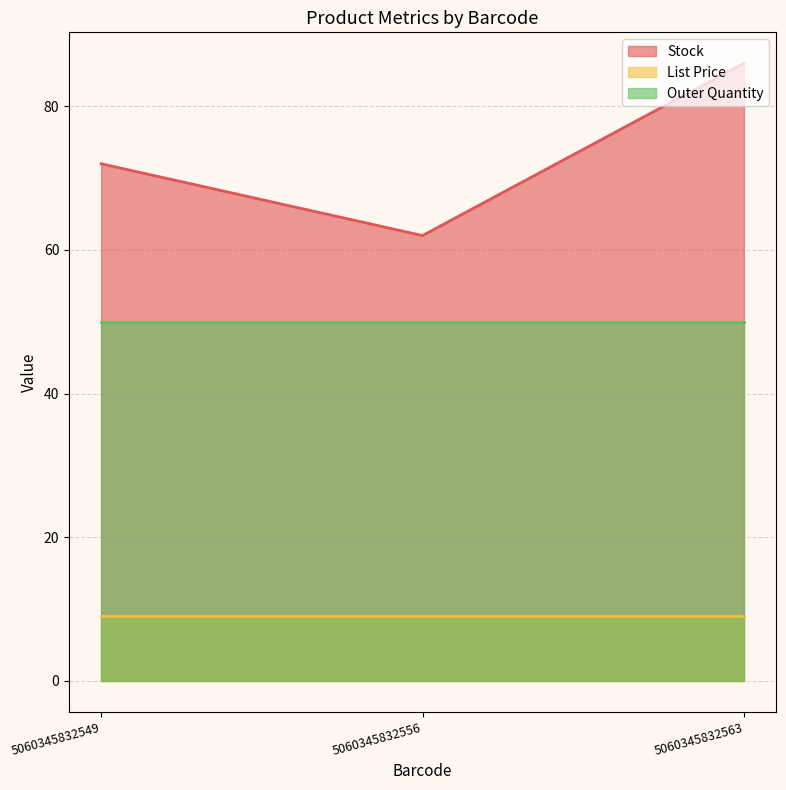

How many data points does each series have?

3